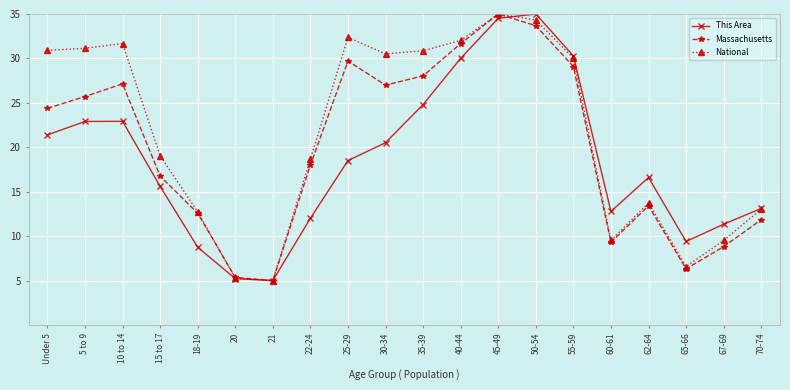

How many categories are shown in the chart?

20